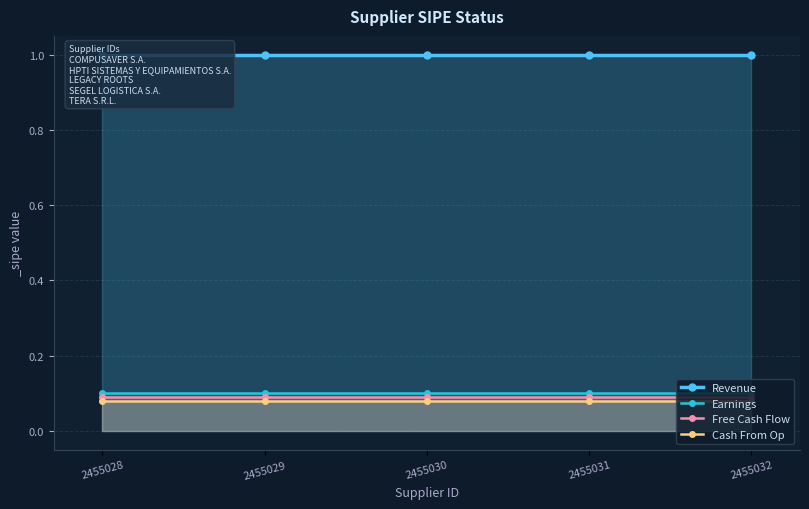

Is the value of Free Cash Flow at 2455032 greater than the value of Cash From Op at 2455028?

Yes